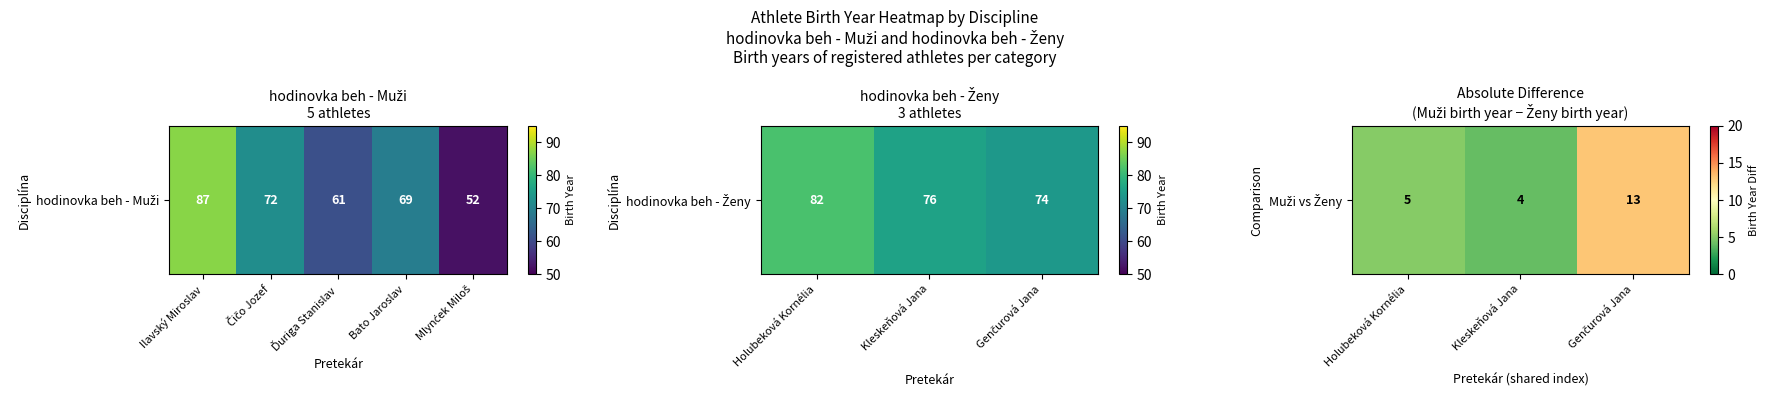

What is the average value?

7